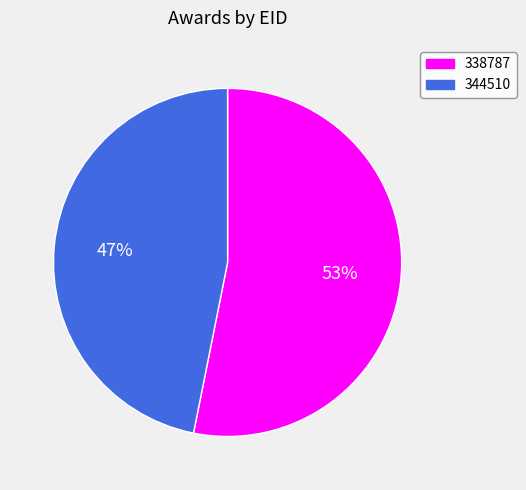

Is the sum of 338787 and 344510 greater than half?

Yes